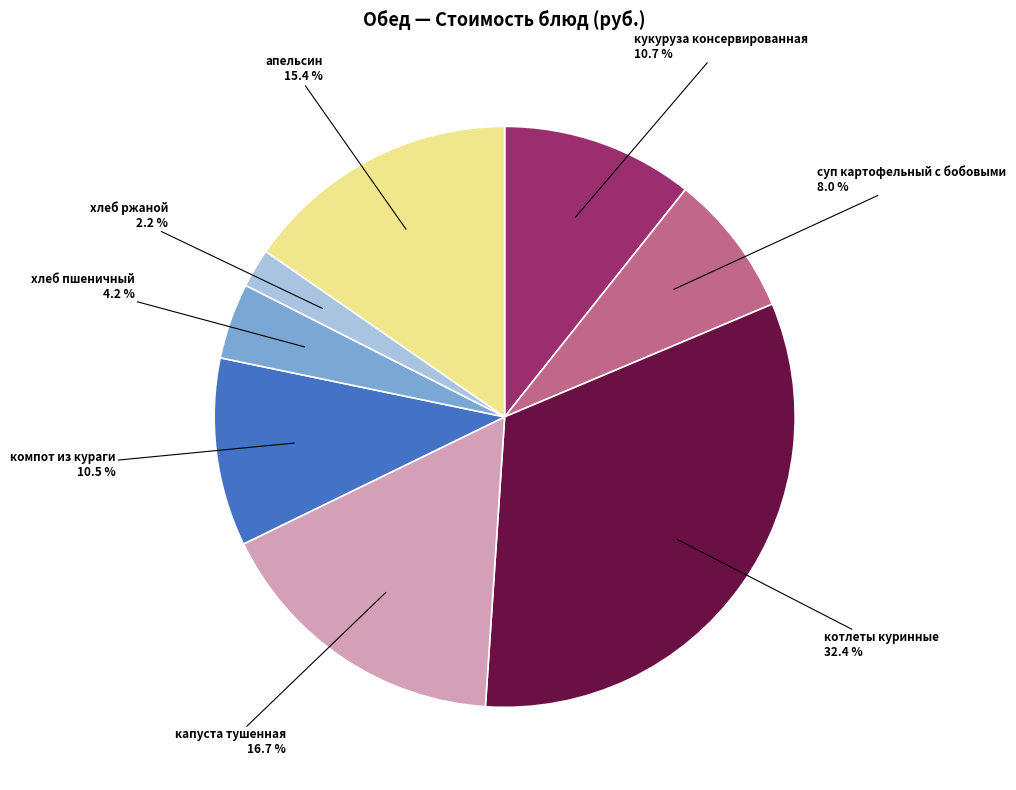

To the nearest percent, what is the difference between the largest and smallest slice percentages?

30%